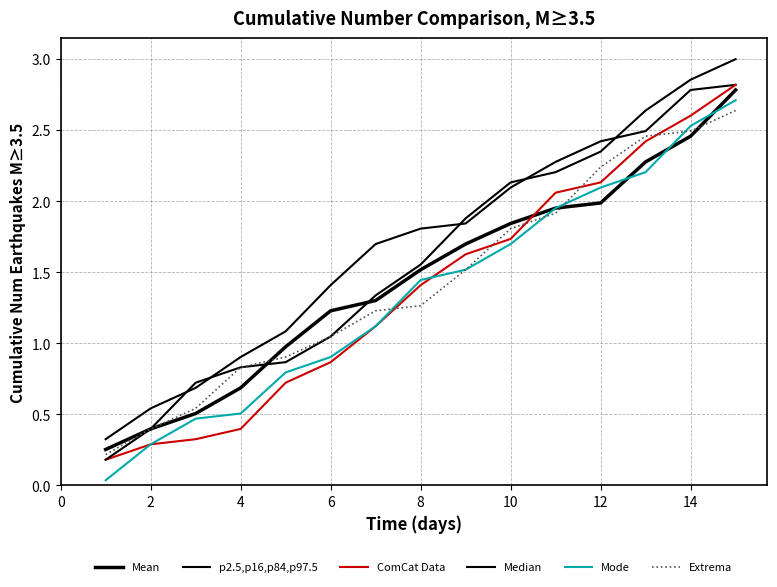

Is this an area chart (filled region under the line)?

No